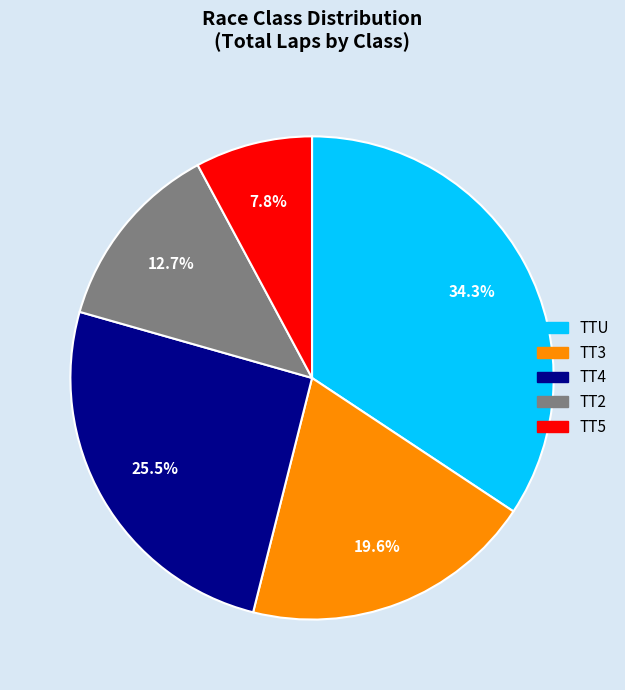

Is there a majority slice in this chart?

No